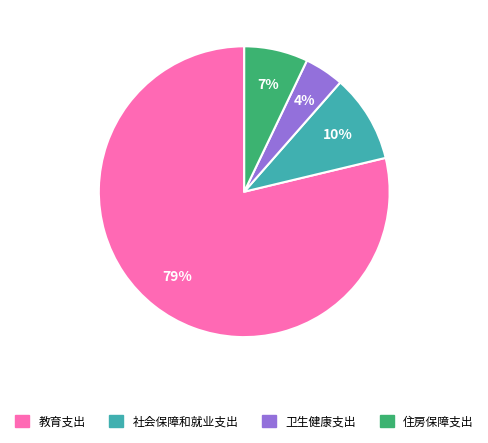

Which slice represents more than half of the pie?

教育支出